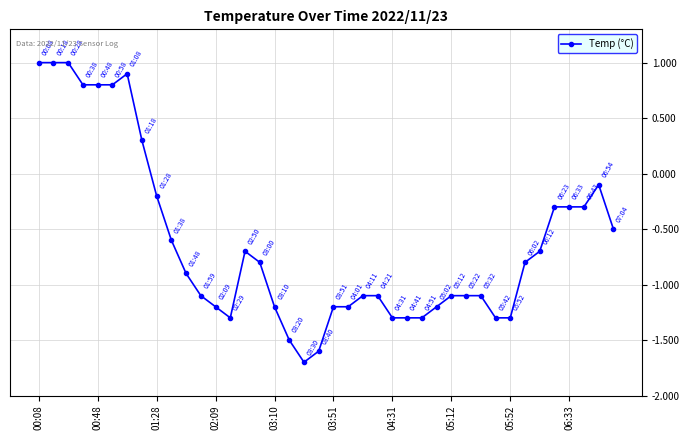

What is the minimum value shown in the chart?

-1.7